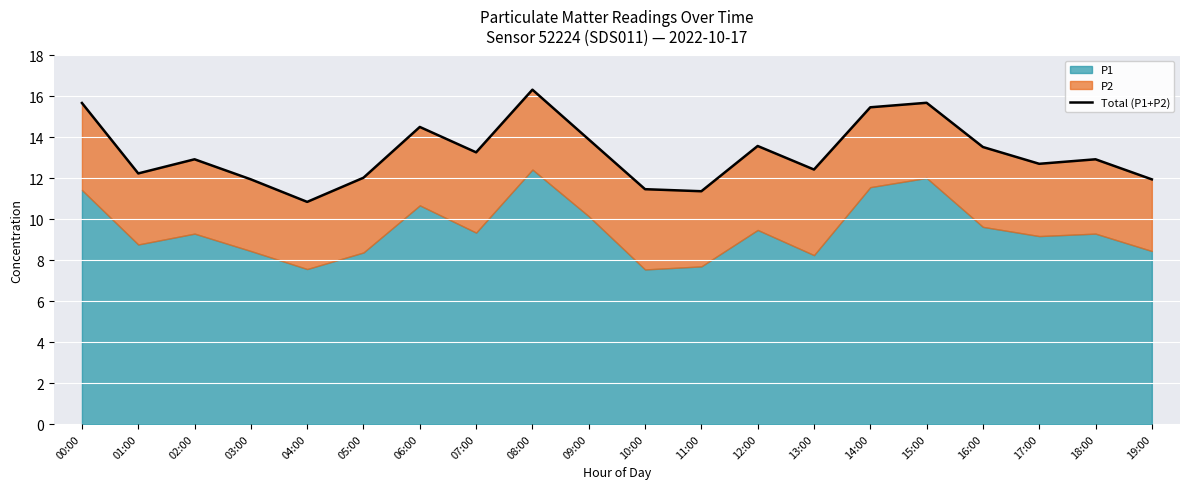

At which category does the data reach its first local peak?

02:00